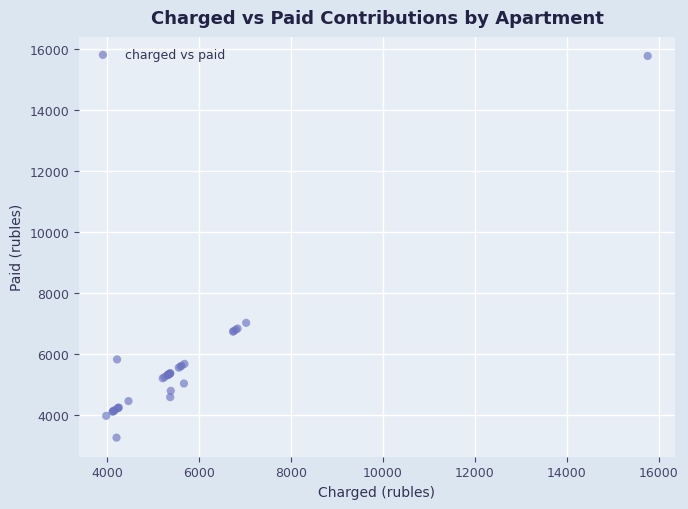

What Y value in the scatter plot is closest to 9517?

7029.7